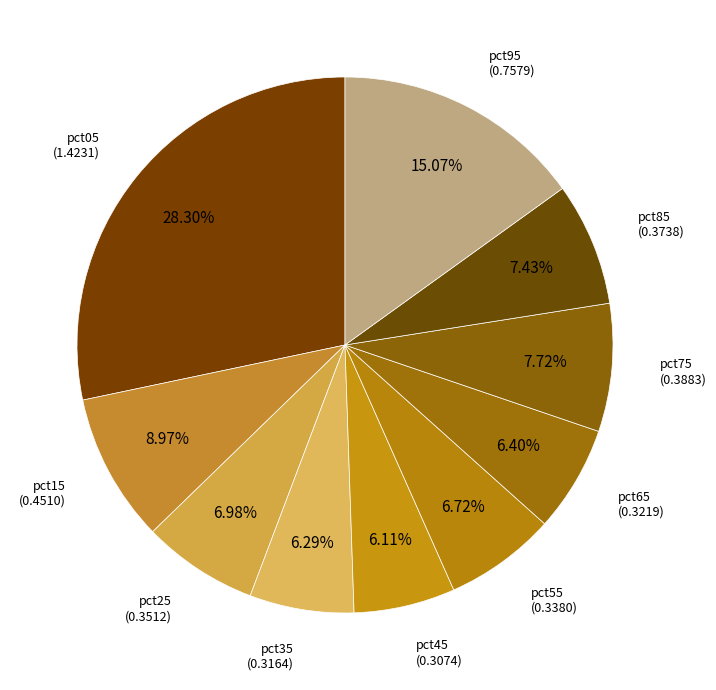

What portion of the pie excludes pct35?

93.7%